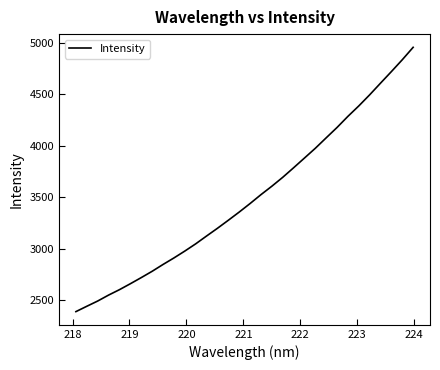

What is the greatest value displayed?

4957.7